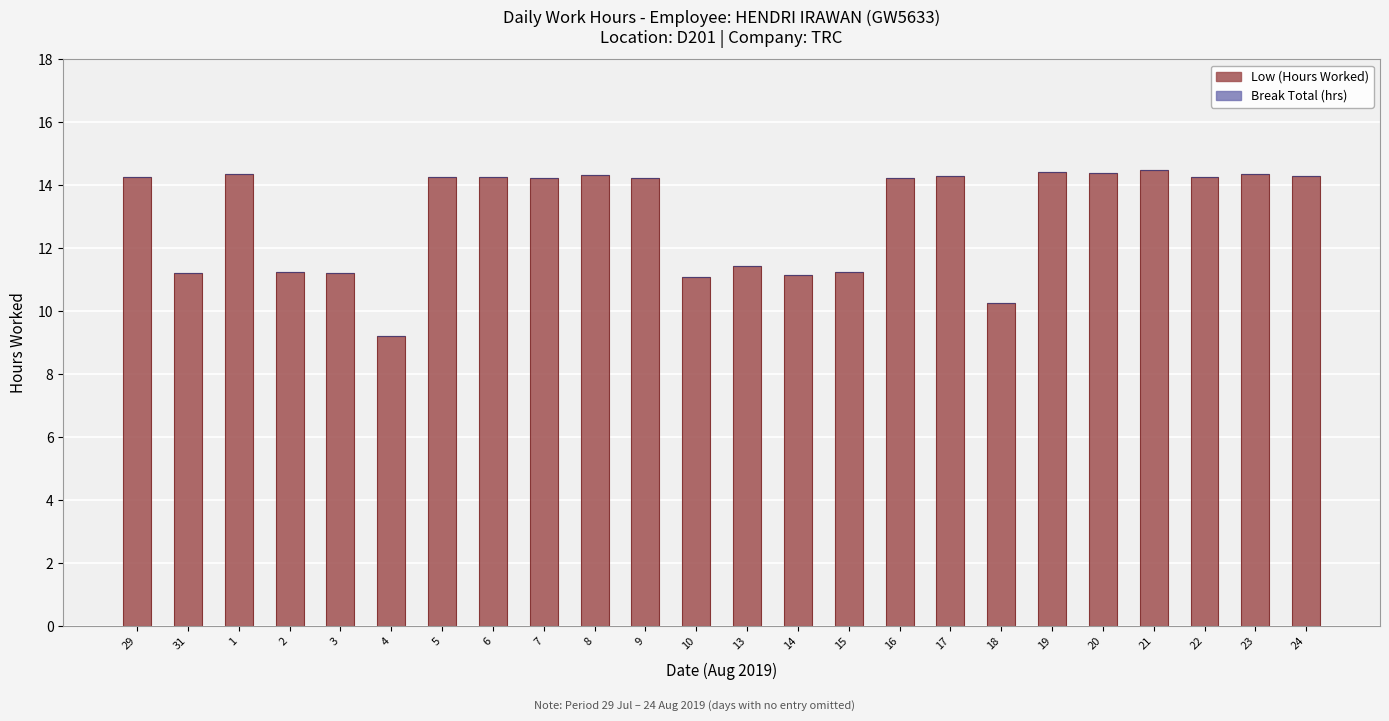

At which category does the chart reach its minimum across all series?

4